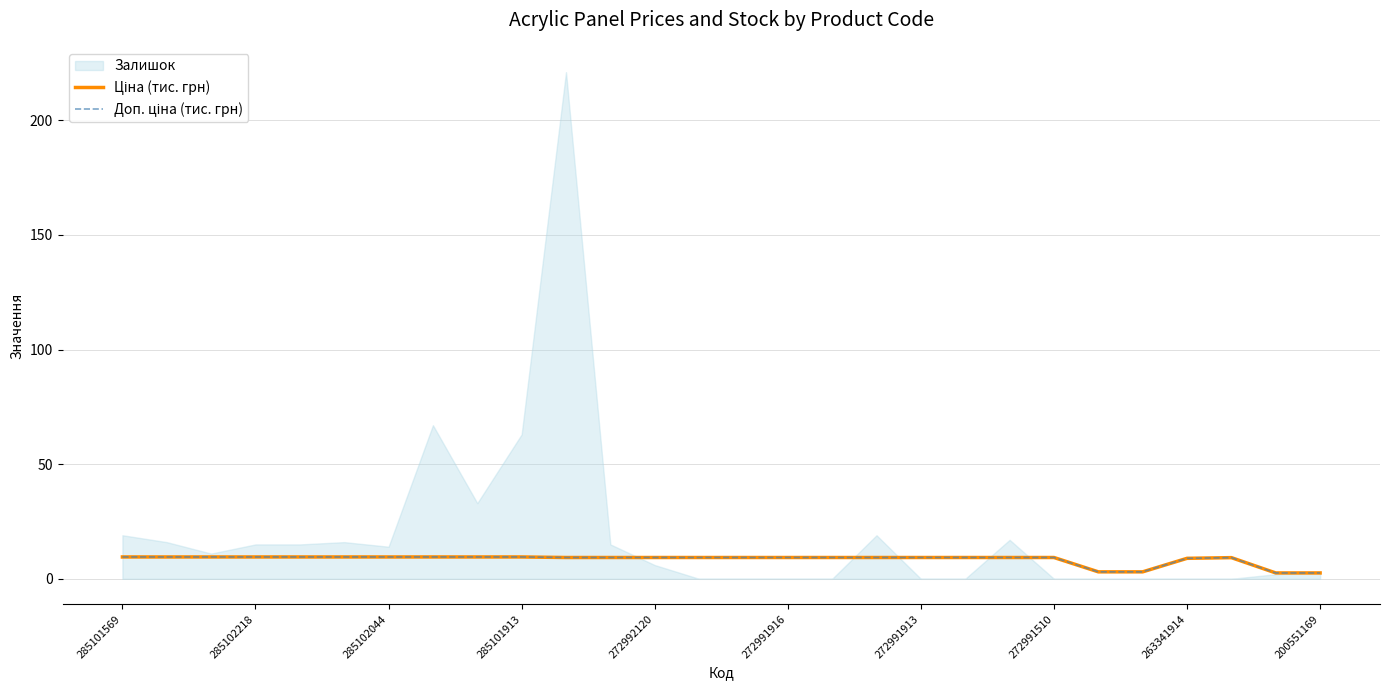

True or false: Ціна (тис. грн) and Доп. ціна (тис. грн) cross at least once.

False